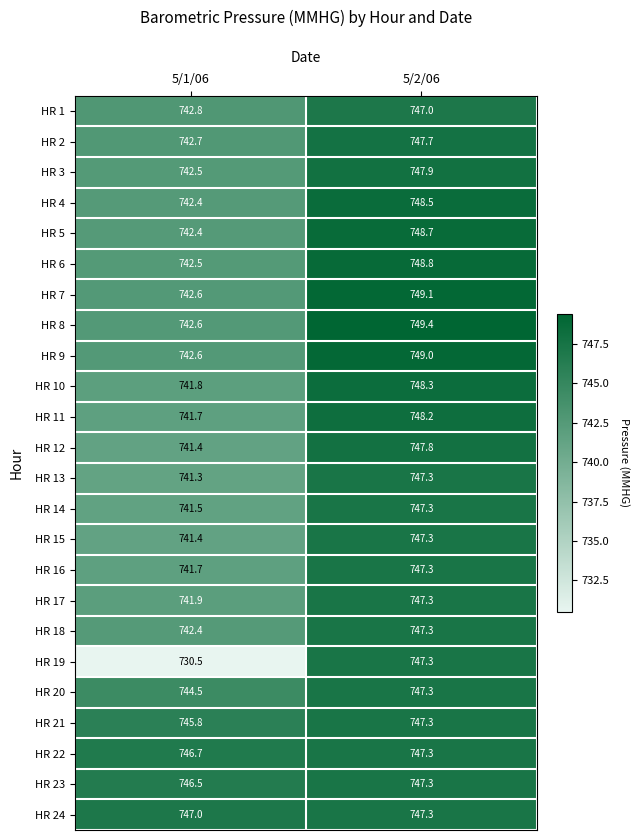

Which series has the largest total across all categories?

HR 24